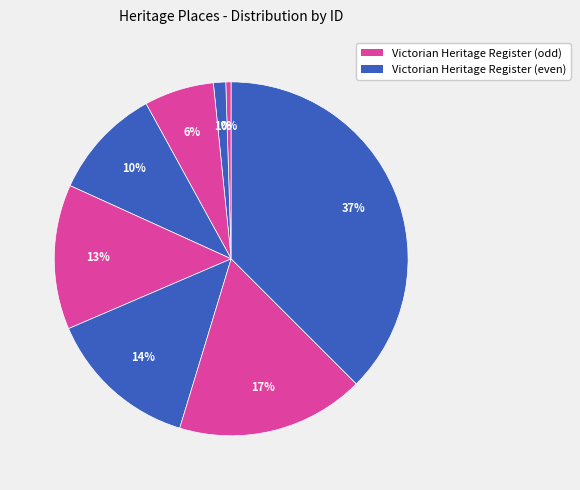

Count the number of slices in the pie.

8